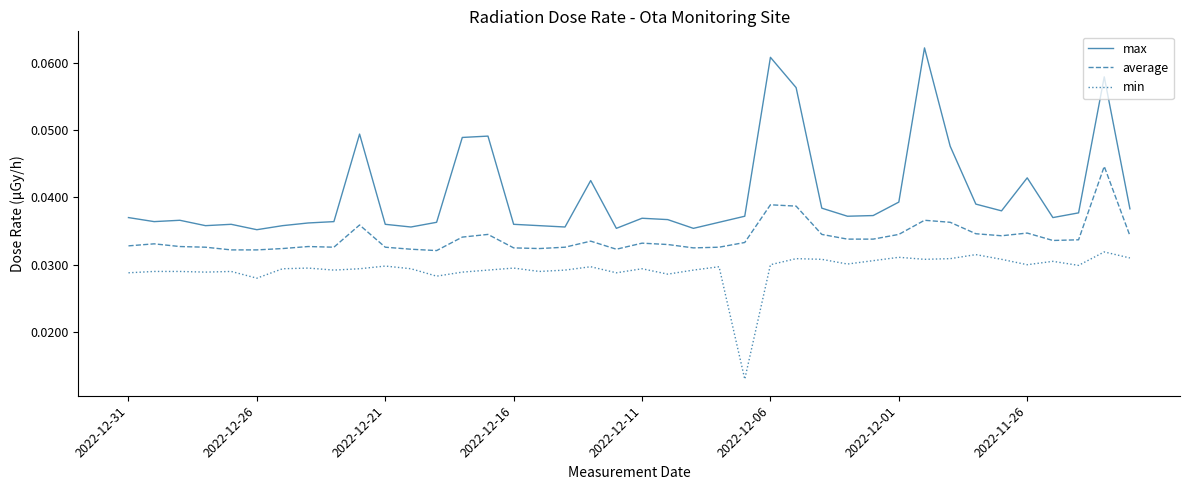

True or false: max and min cross at least once.

False